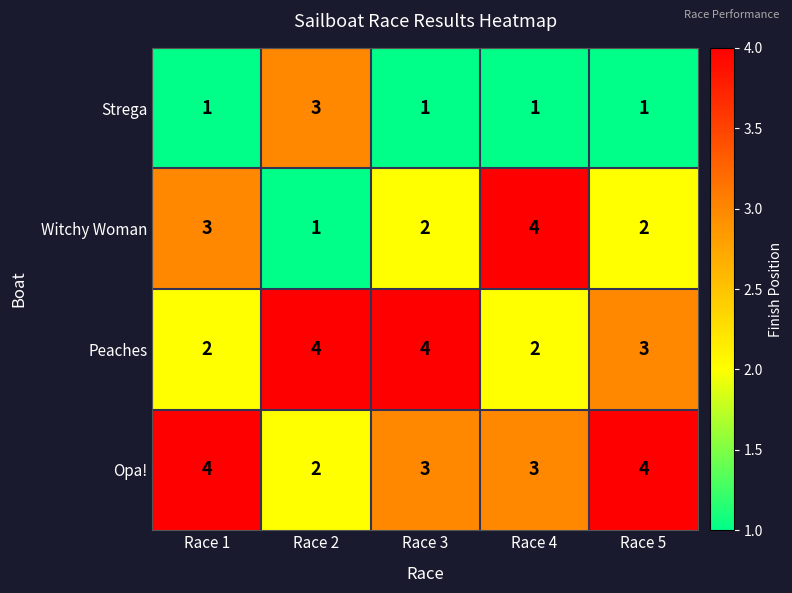

What is the smallest value displayed?

1